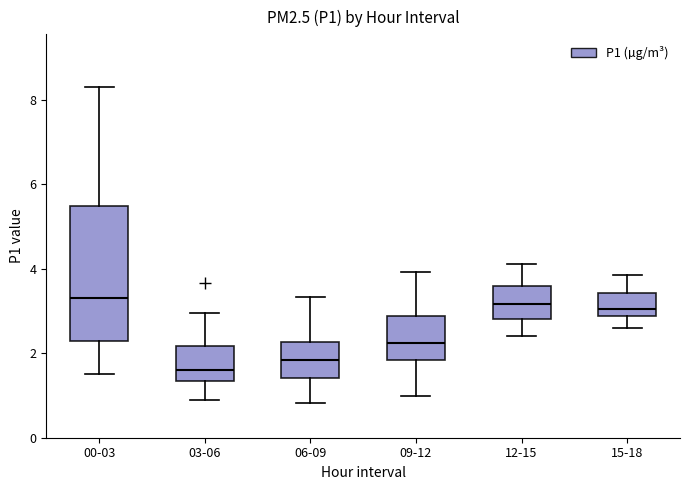

Comparing the boxes themselves (not the whiskers), which one is the tallest?

00-03